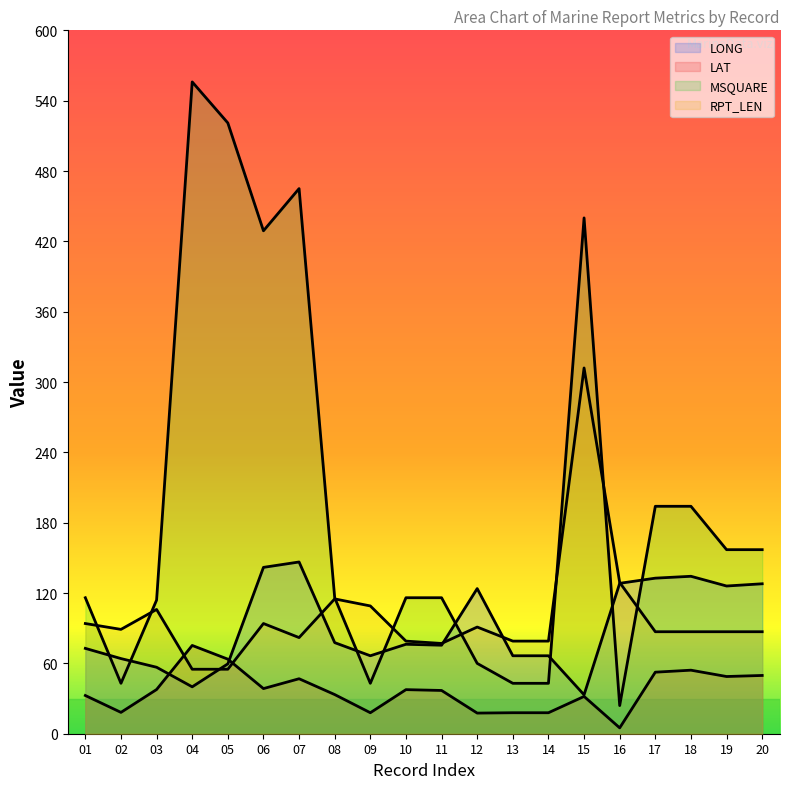

Count the number of data series in this chart.

4